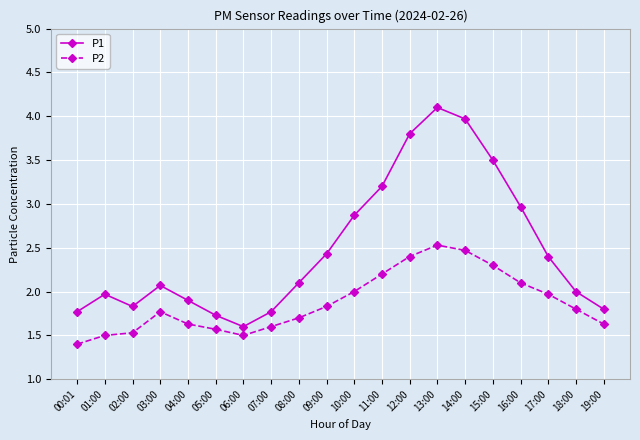

At which category is the sum across all series the highest?

13:00